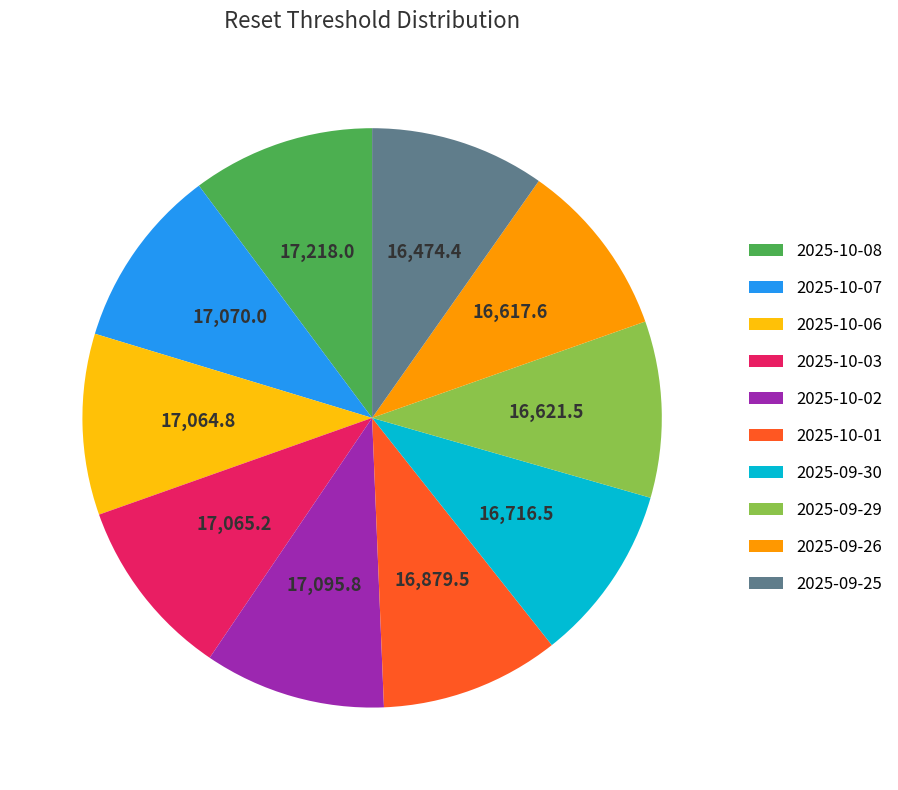

Count the number of slices in the pie.

10